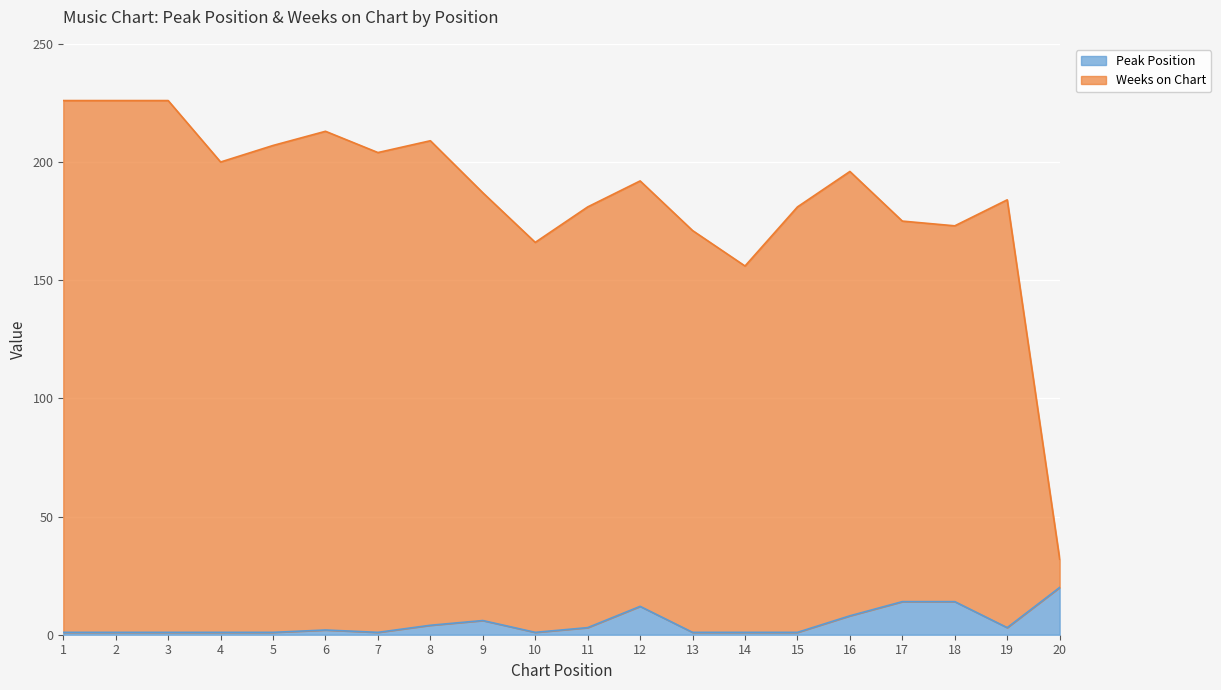

True or false: Weeks on Chart and Peak Position intersect in this chart.

False